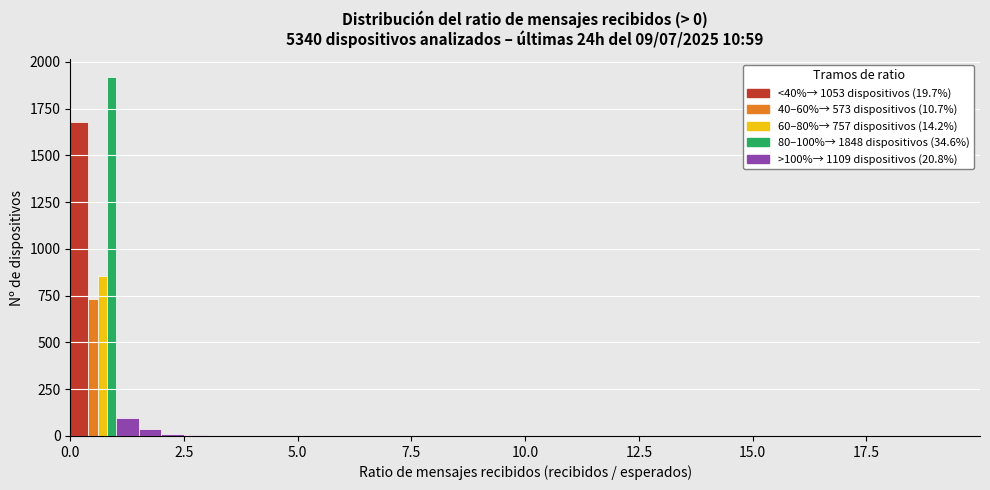

Around what value on the x-axis is the tallest bar? Give the approximate position of its centre, as read against the axis.

1.0